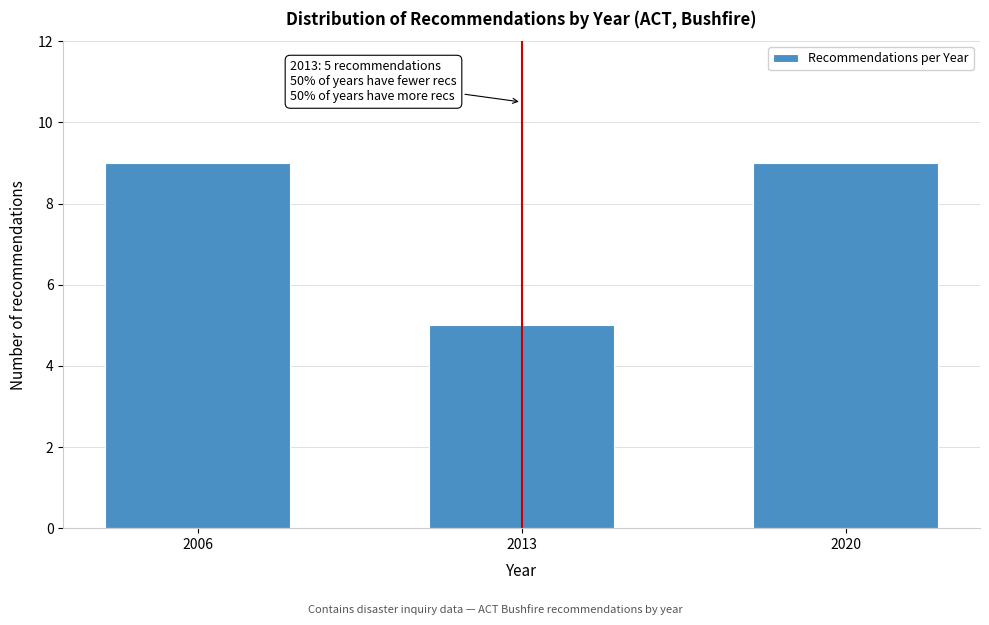

Reading left to right, list all the values displayed in this chart.

2006=9	2013=5	2020=9